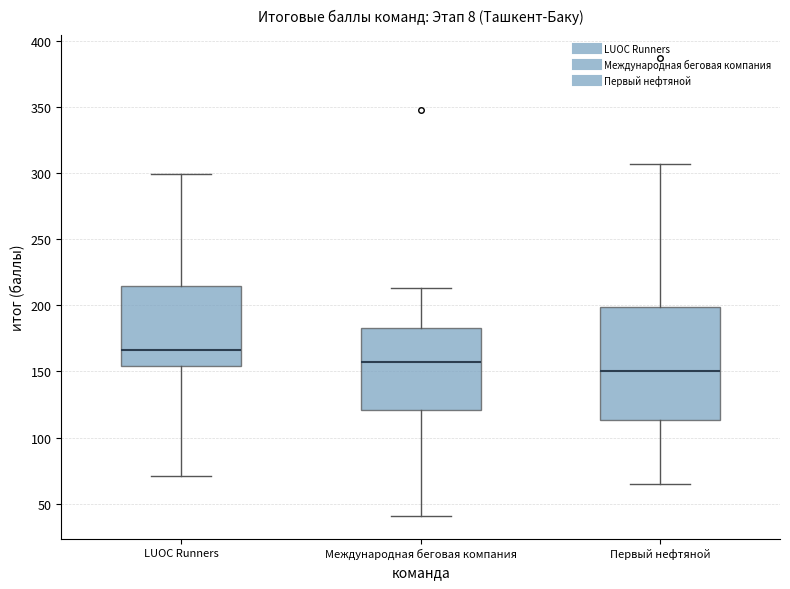

Reading left to right, read every box against the y-axis: the position of its median line, the range the box covers, and the ends of its whiskers. The values are not printed on the chart, so give them approximately, as read against the axis.

LUOC Runners: median 165, box 155 to 215, whiskers 70 to 300
Международная беговая компания: median 160, box 120 to 185, whiskers 40 to 215
Первый нефтяной: median 150, box 115 to 200, whiskers 65 to 305